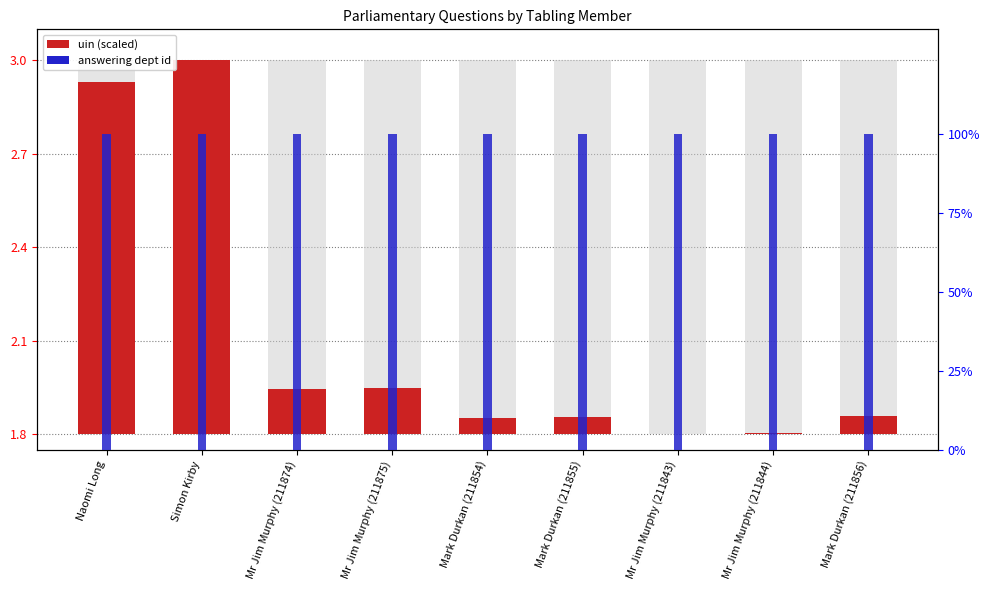

What position from the left is Mark Durkan (211854)?

5